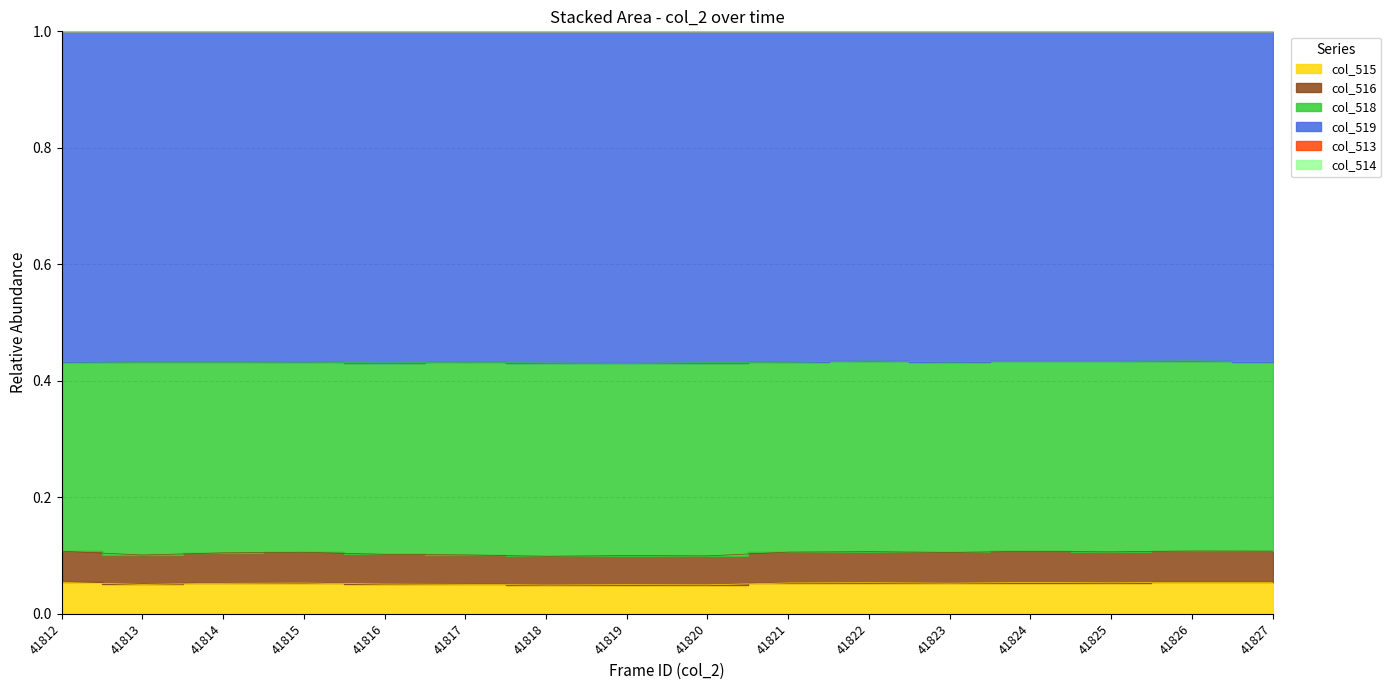

True or false: col_515 and col_516 cross at least once.

False